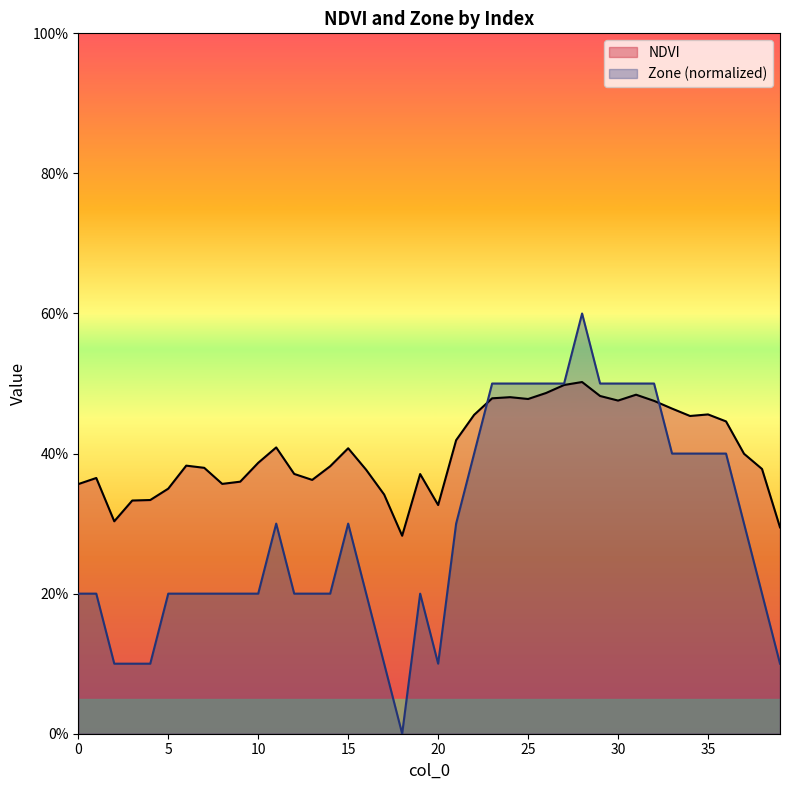

True or false: Zone has a value of 0.2 at 13.

True